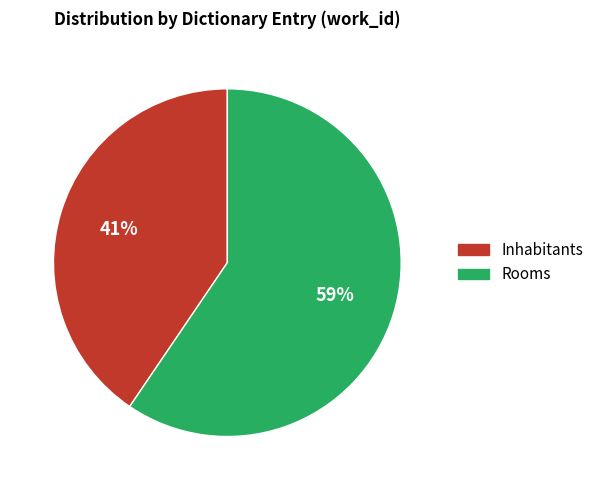

What is the ratio of the value at Inhabitants to the value at Rooms?

0.7